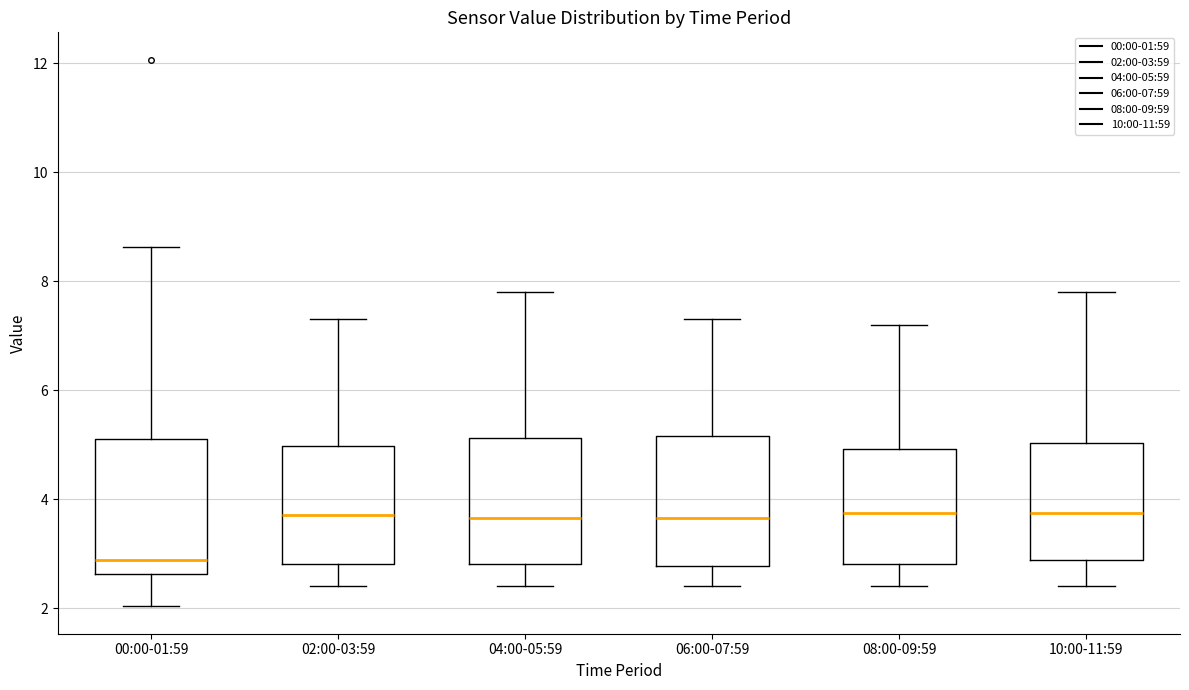

Reading left to right, transcribe this box plot: for each box, give where its median line is, the range the box spans, and where its two whiskers end, as read against the y-axis. The values are not printed on the chart, so give them approximately, as read against the axis.

00:00-01:59: median 2.8, box 2.6 to 5.2, whiskers 2.0 to 8.6
02:00-03:59: median 3.8, box 2.8 to 5.0, whiskers 2.4 to 7.4
04:00-05:59: median 3.6, box 2.8 to 5.2, whiskers 2.4 to 7.8
06:00-07:59: median 3.6, box 2.8 to 5.2, whiskers 2.4 to 7.4
08:00-09:59: median 3.8, box 2.8 to 5.0, whiskers 2.4 to 7.2
10:00-11:59: median 3.8, box 2.8 to 5.0, whiskers 2.4 to 7.8